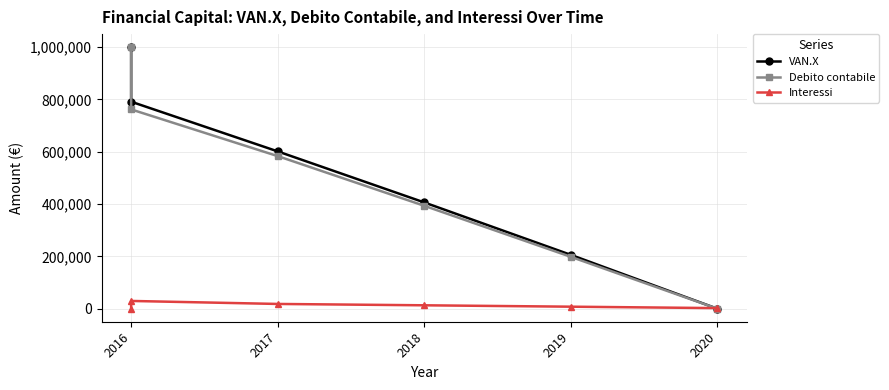

What is the value of the VAN.X point at the 2nd from the left?

791495.0